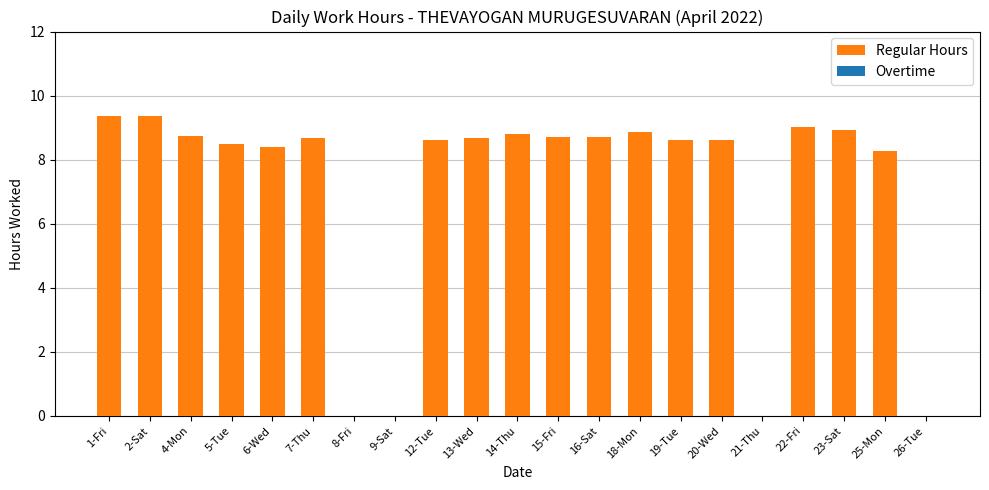

Between 19-Tue and 25-Mon, which is larger?

19-Tue